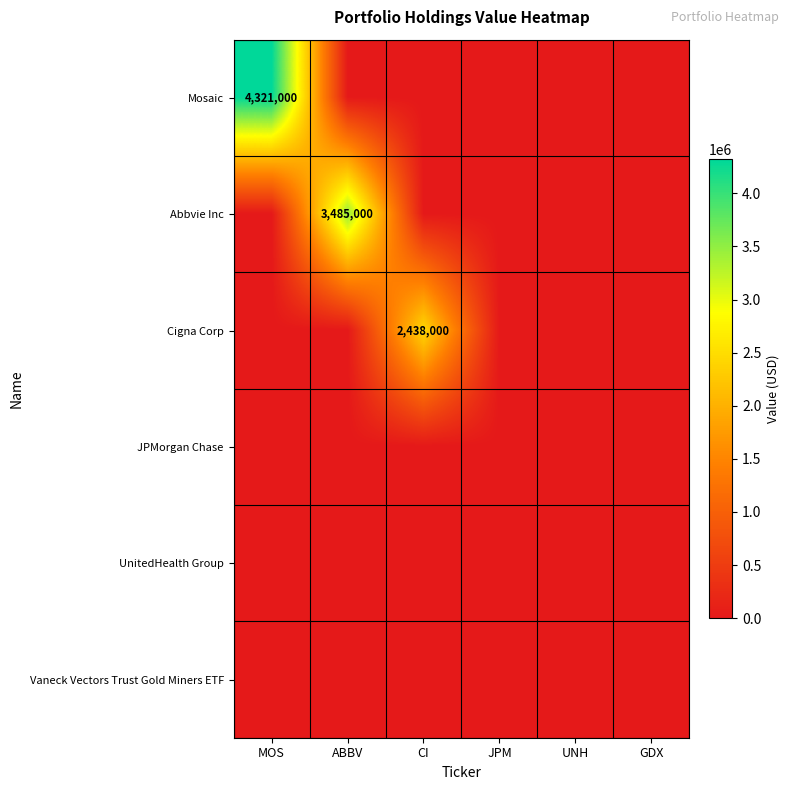

Which series changed the most between MOS and GDX?

Mosaic